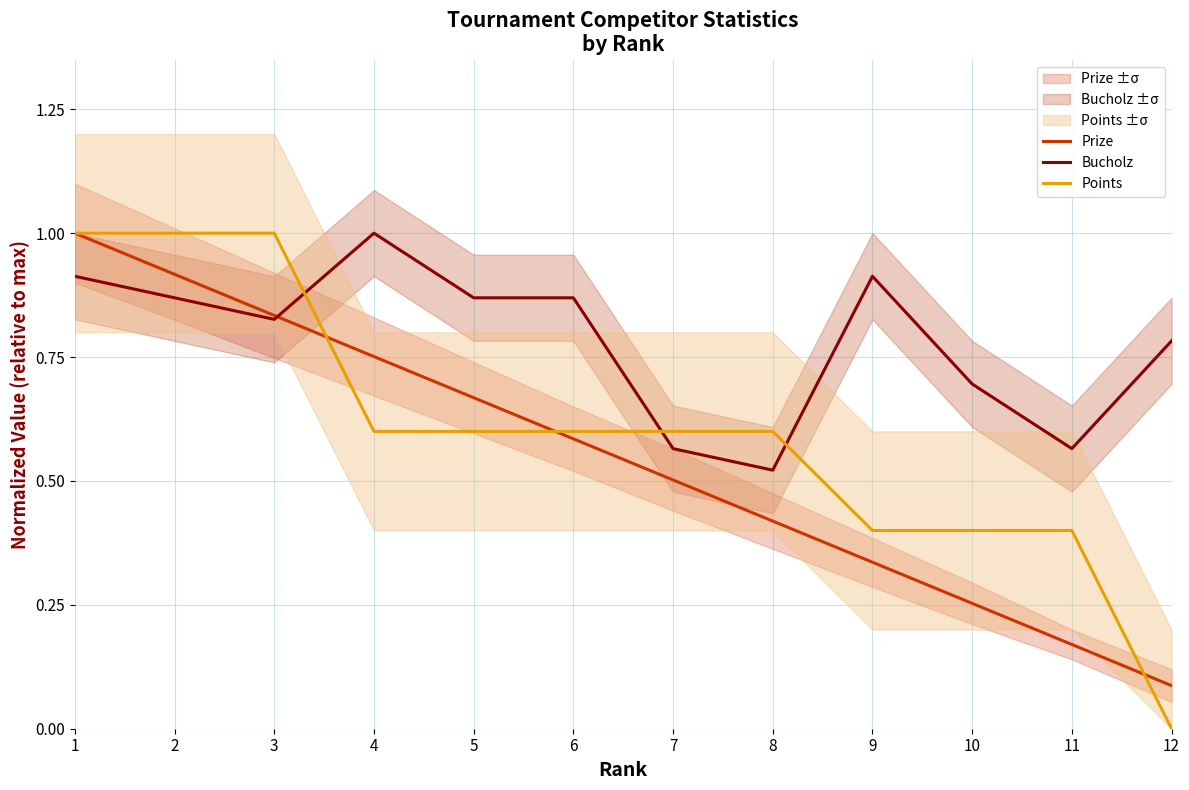

Reading left to right, what are all the values shown in this chart?

Prize: 1.0	0.9	0.8	0.8	0.7	0.6	0.5	0.4	0.3	0.3	0.2	0.1
Bucholz: 0.9	0.9	0.8	1.0	0.9	0.9	0.6	0.5	0.9	0.7	0.6	0.8
Points: 1.0	1.0	1.0	0.6	0.6	0.6	0.6	0.6	0.4	0.4	0.4	0.0